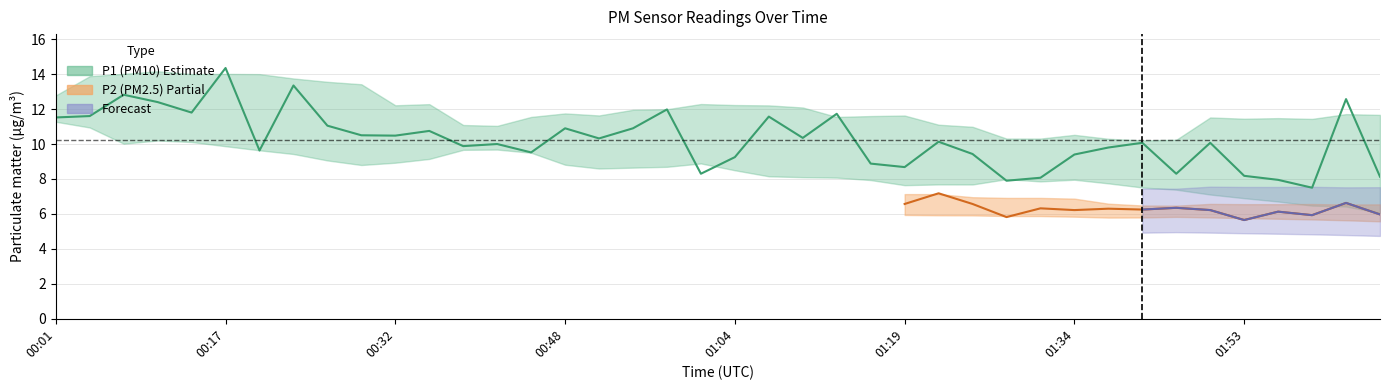

What is the sum of all values?

410.0